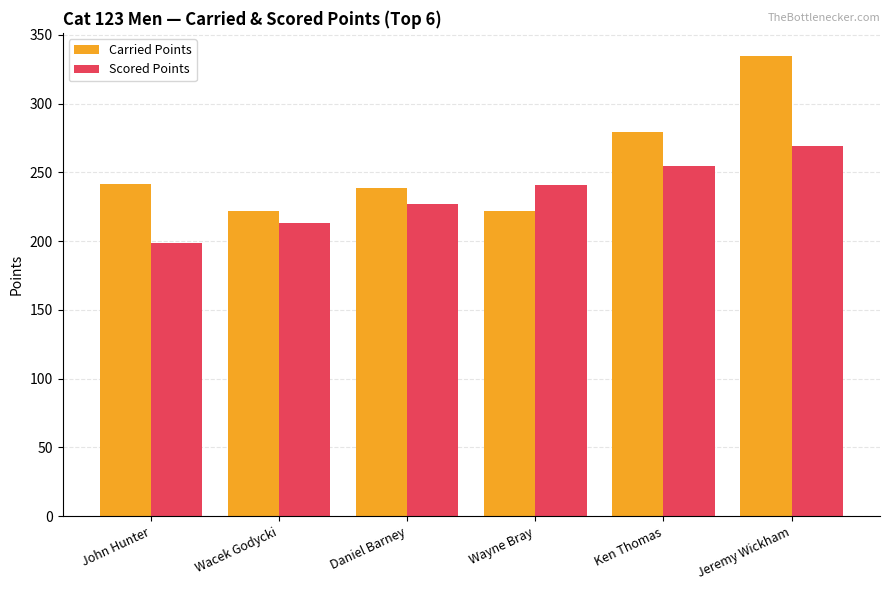

What is the label of the 2nd bar from the left?

Wacek Godycki